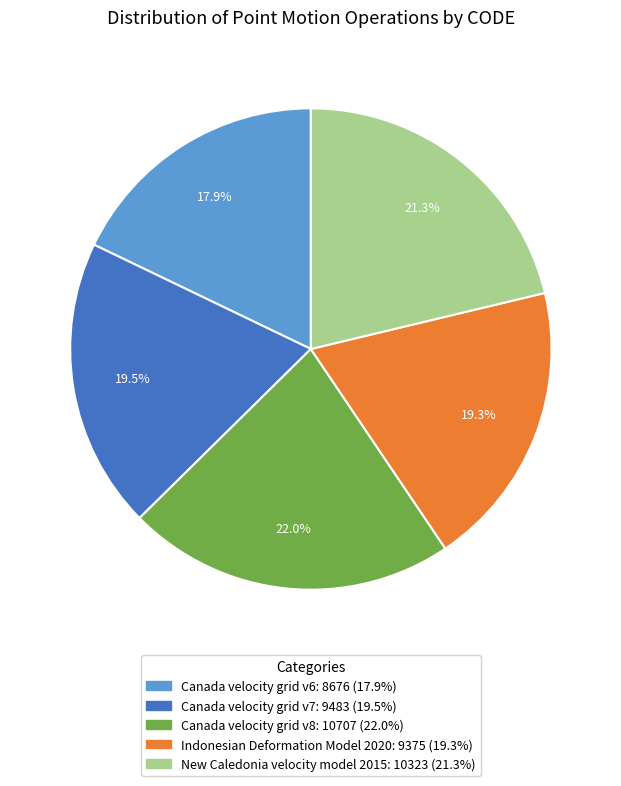

What is the largest slice in the pie chart?

Canada velocity grid v8